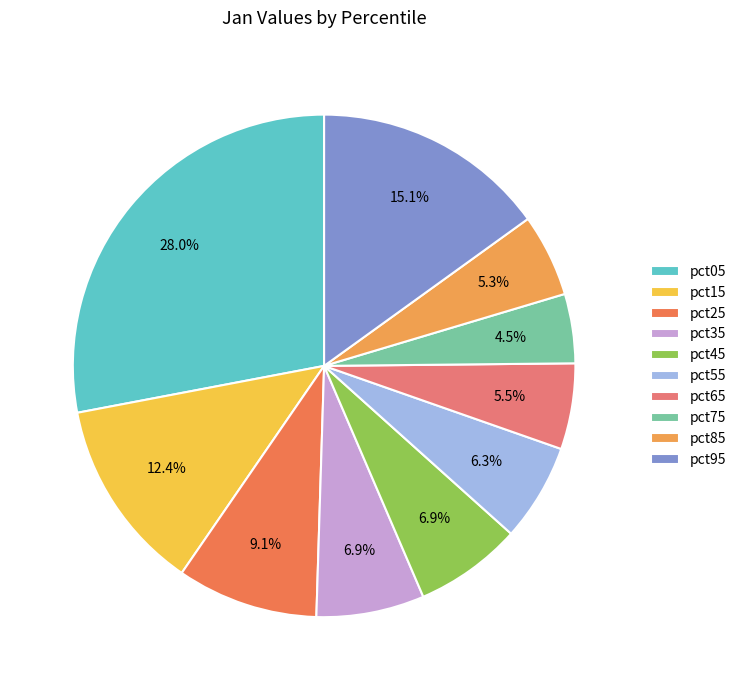

True or false: pct95 accounts for 28% of the total.

False